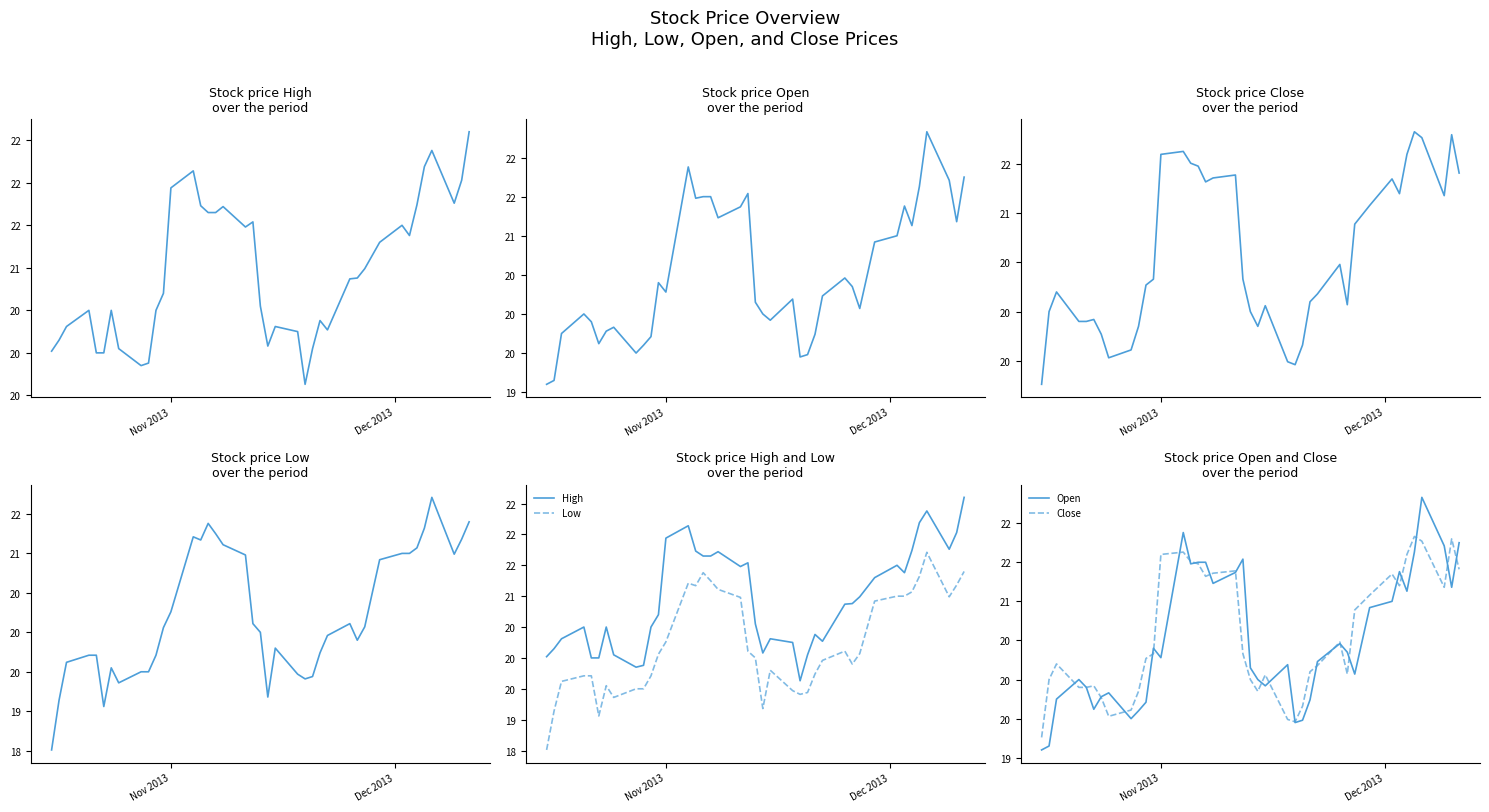

How many series are shown in this chart?

4